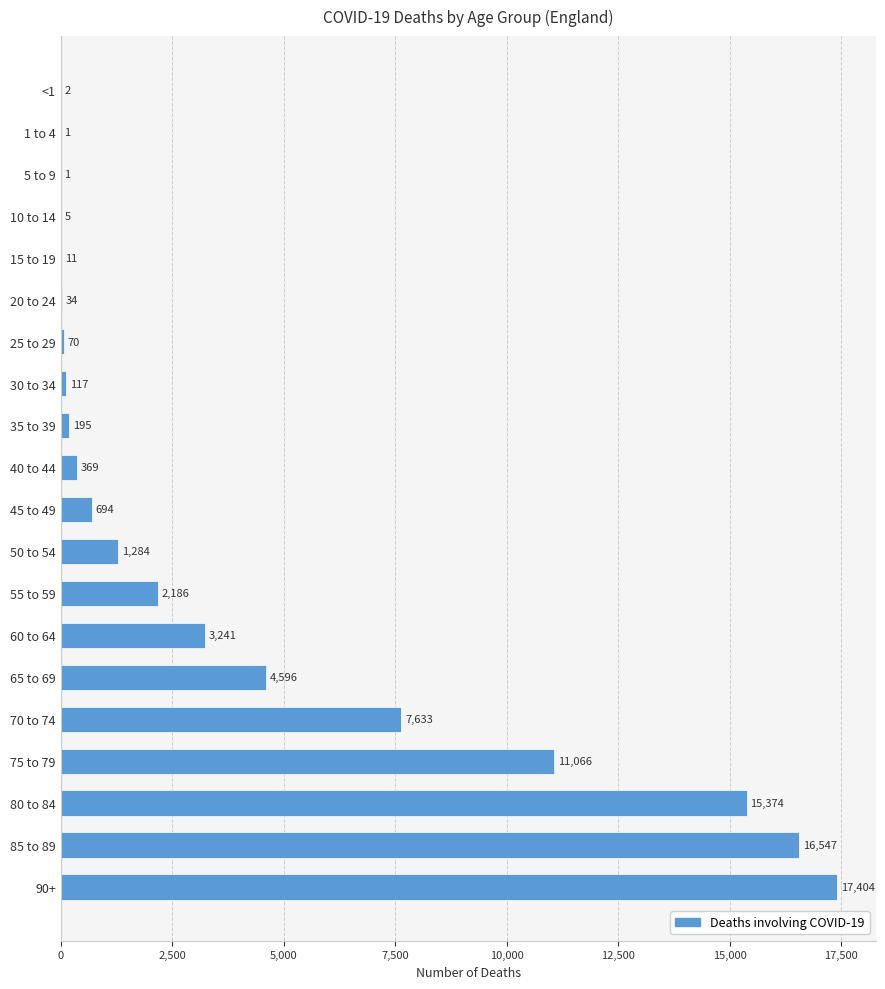

What is the ratio of the value at 75 to 79 to the value at 70 to 74?

1.4